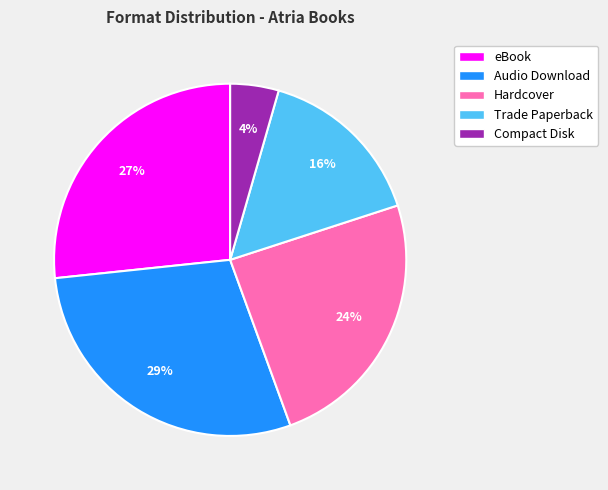

Between eBook and Compact Disk, which is larger?

eBook